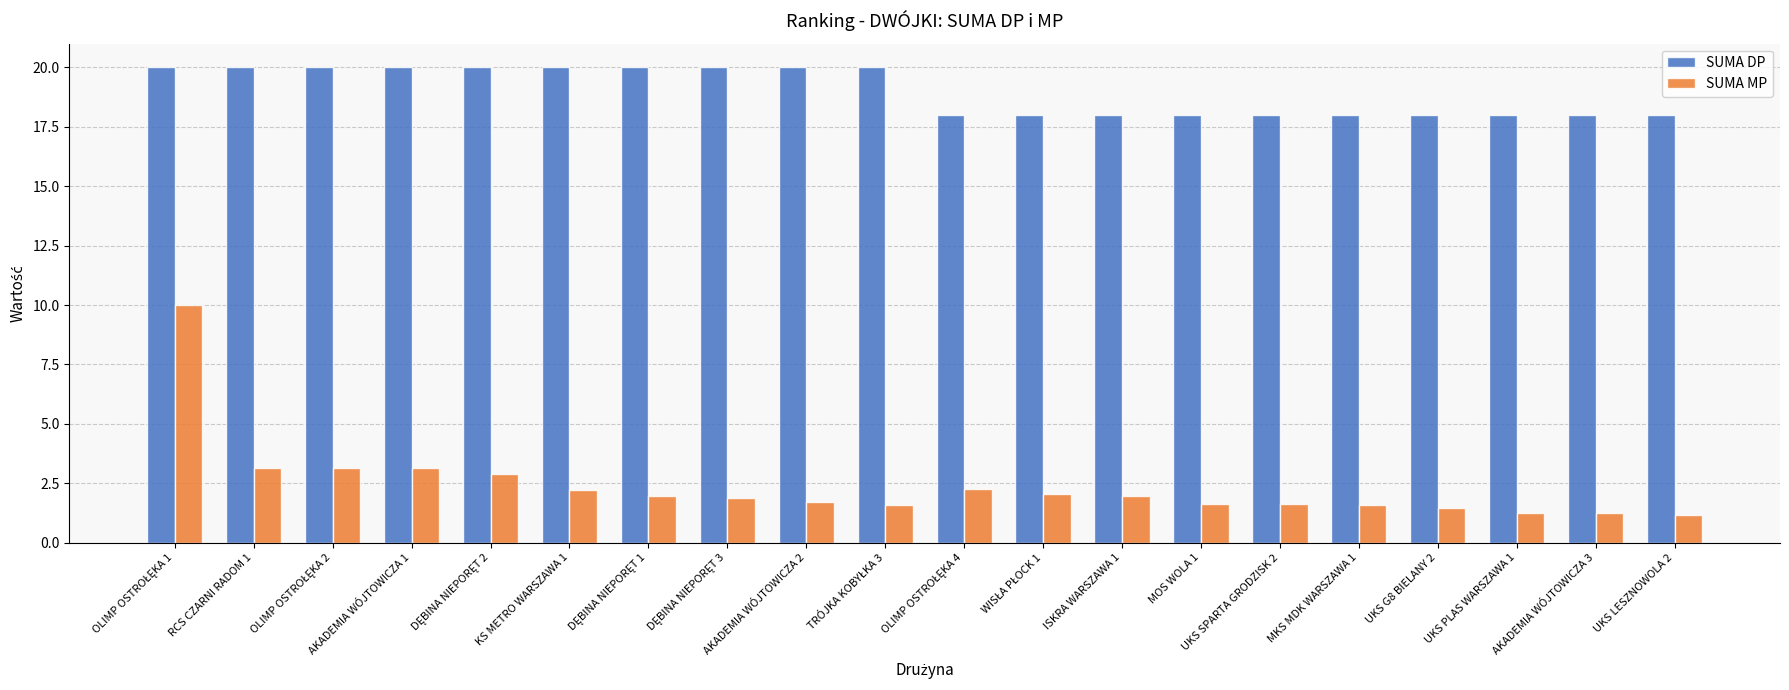

Which series has the largest range (max minus min)?

SUMA MP